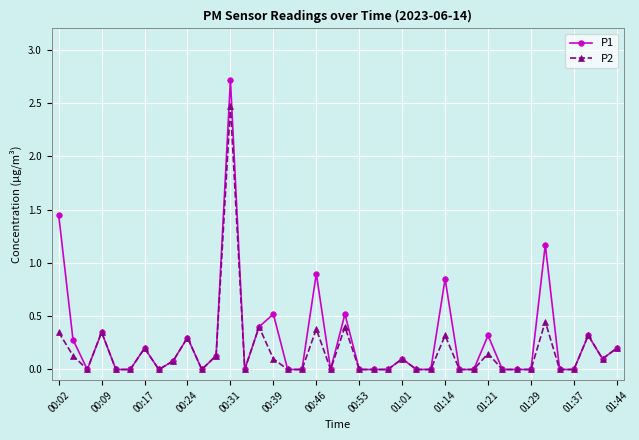

What is the sum of all P2 values?

6.9